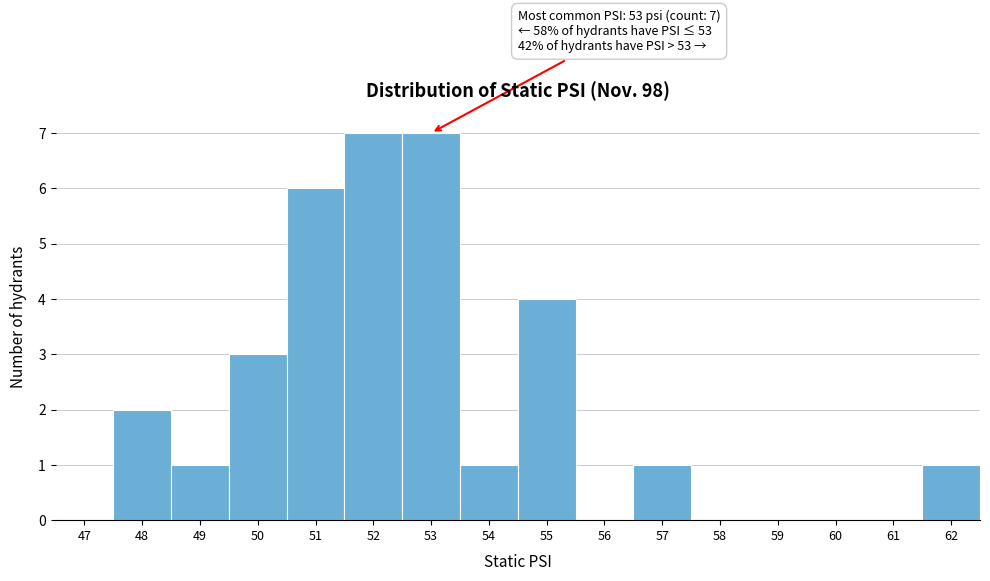

Reading right to left, list all the values displayed in this chart.

62=1	61=0	60=0	59=0	58=0	57=1	56=0	55=4	54=1	53=7	52=7	51=6	50=3	49=1	48=2	47=0